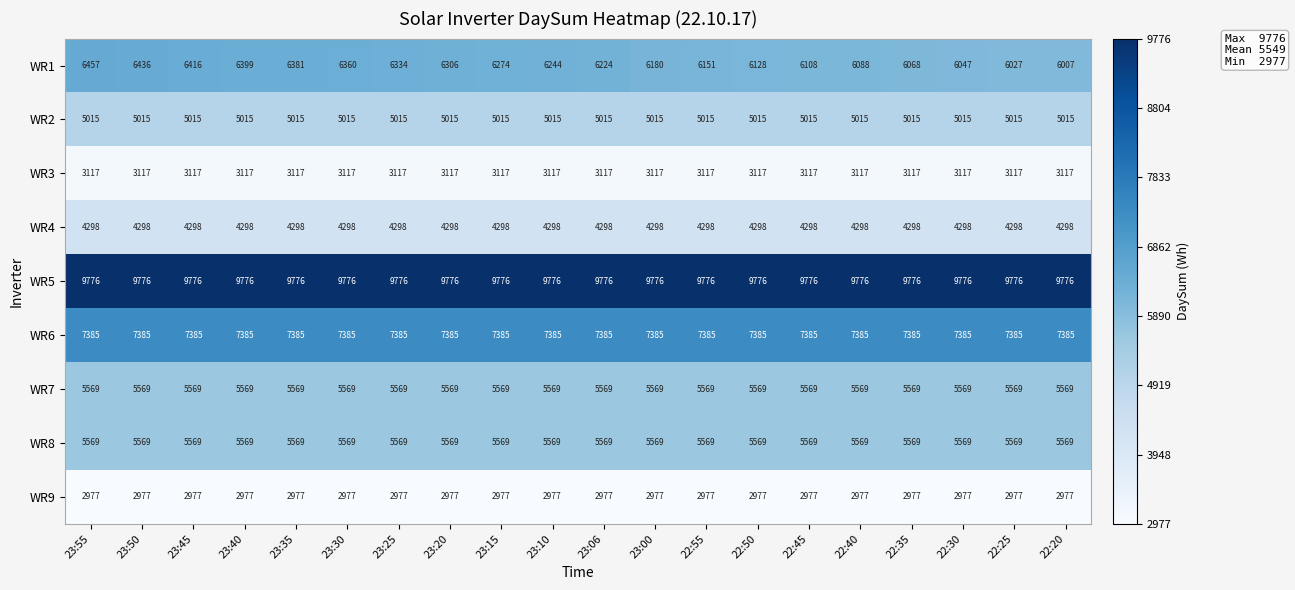

What is the sum of the WR8 values at 23:20 and 23:35?

11138